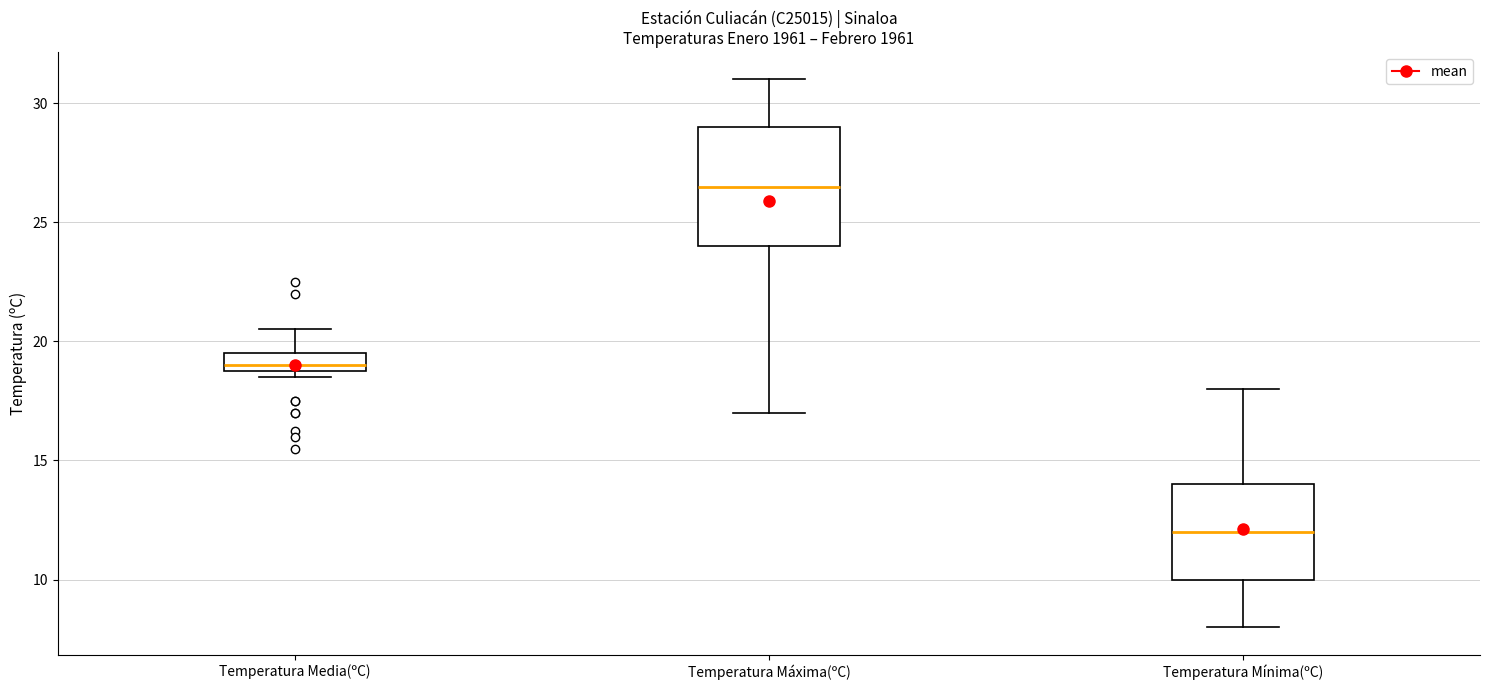

Which box is the tallest, from its lower edge to its upper edge?

Temperatura Máxima(ºC)